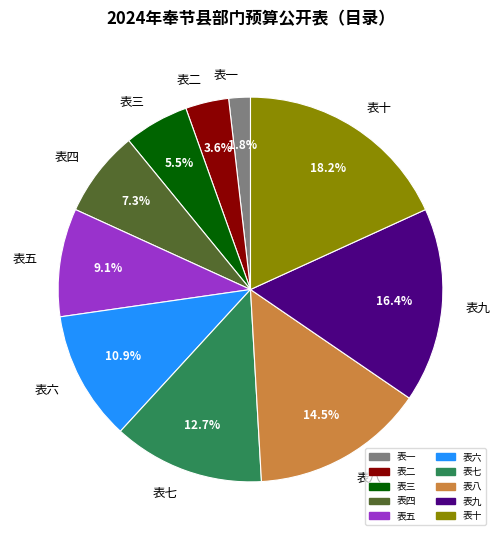

What is the ratio of the value at 表二 to the value at 表十?

0.2